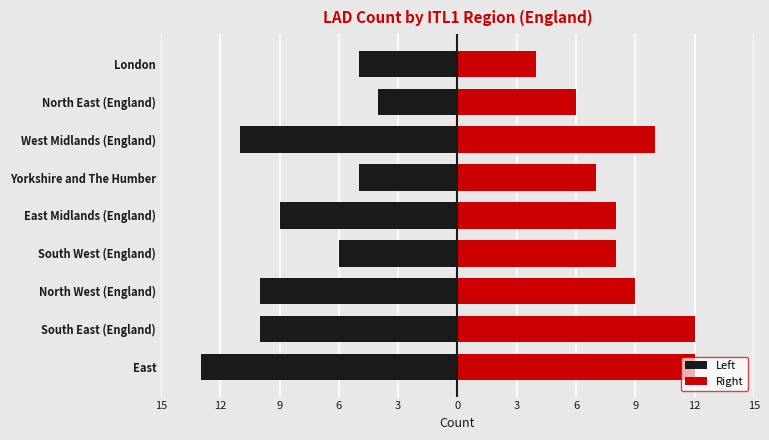

What are all the series names shown in the legend?

Left, Right